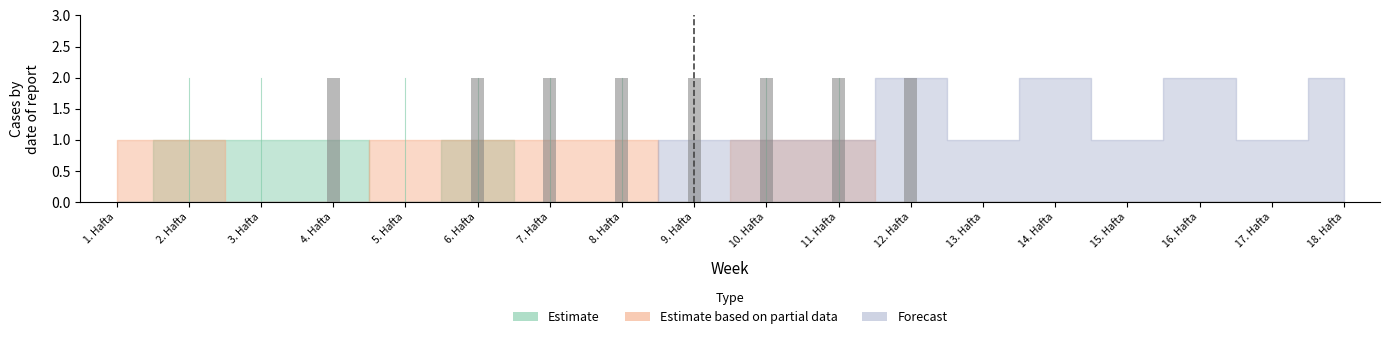

Reading left to right, what are all the values shown in this chart?

Estimate: 1. Hafta=0	2. Hafta=1	3. Hafta=1	4. Hafta=1	5. Hafta=0	6. Hafta=1	7. Hafta=0	8. Hafta=0	9. Hafta=0	10. Hafta=0	11. Hafta=0	12. Hafta=0	13. Hafta=0	14. Hafta=0	15. Hafta=0	16. Hafta=0	17. Hafta=0	18. Hafta=0
Estimate based on partial data: 1. Hafta=1	2. Hafta=1	3. Hafta=0	4. Hafta=0	5. Hafta=1	6. Hafta=1	7. Hafta=1	8. Hafta=1	9. Hafta=0	10. Hafta=1	11. Hafta=1	12. Hafta=0	13. Hafta=0	14. Hafta=0	15. Hafta=0	16. Hafta=0	17. Hafta=0	18. Hafta=0
Forecast: 1. Hafta=0	2. Hafta=0	3. Hafta=0	4. Hafta=0	5. Hafta=0	6. Hafta=0	7. Hafta=0	8. Hafta=0	9. Hafta=1	10. Hafta=1	11. Hafta=1	12. Hafta=2	13. Hafta=1	14. Hafta=2	15. Hafta=1	16. Hafta=2	17. Hafta=1	18. Hafta=2